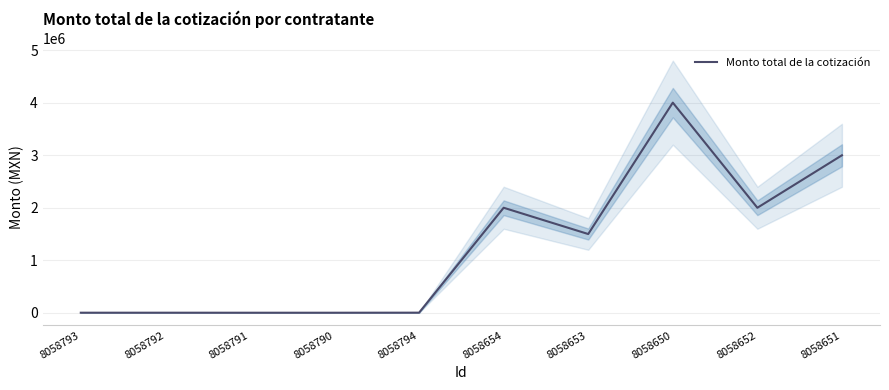

True or false: the data shows 2506.2 at 8058791.

True